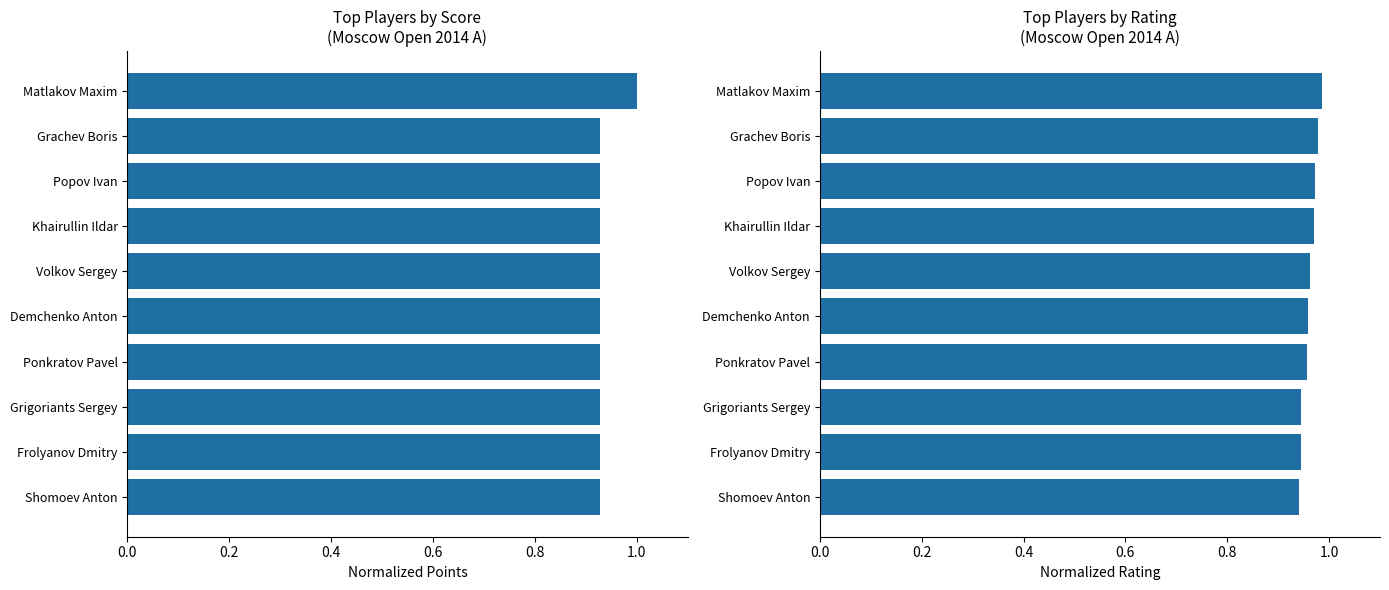

Rank the series by their maximum value, from lowest to highest.

Rating (normalized), Points (normalized)